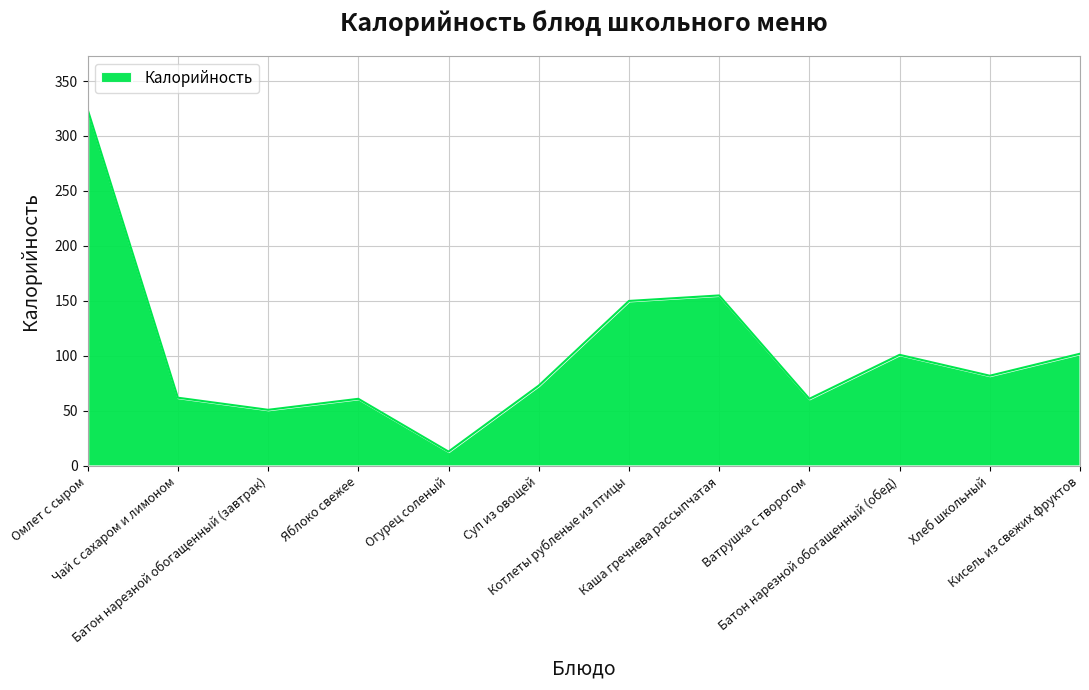

What is the maximum value shown in the chart?

324